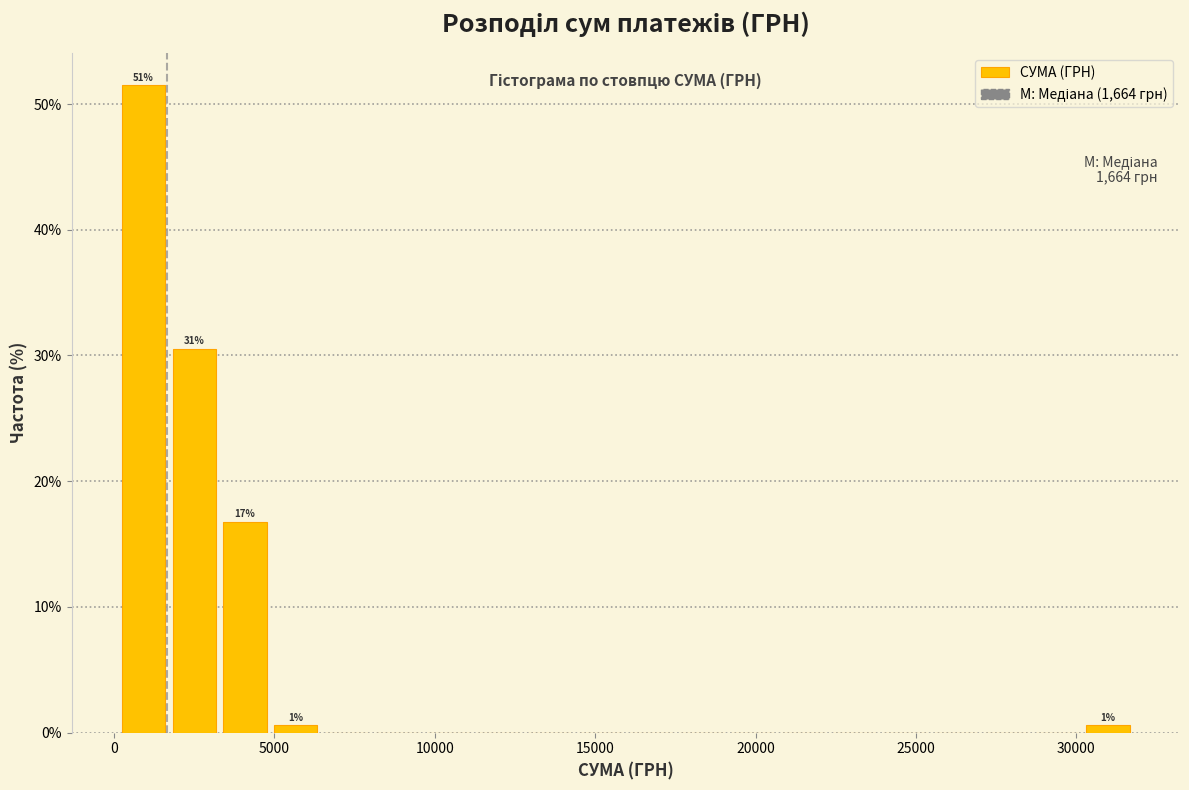

Read against the x-axis, roughly where is the centre of the tallest bar?

1000